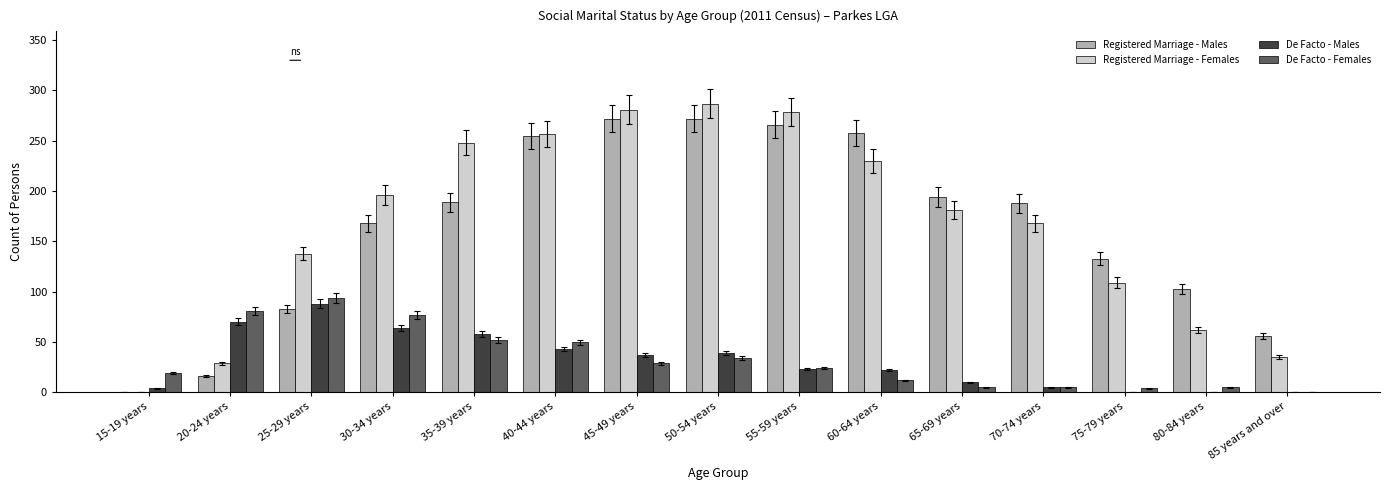

Is it true that Registered Marriage - Females equals 248 at 35-39 years?

True